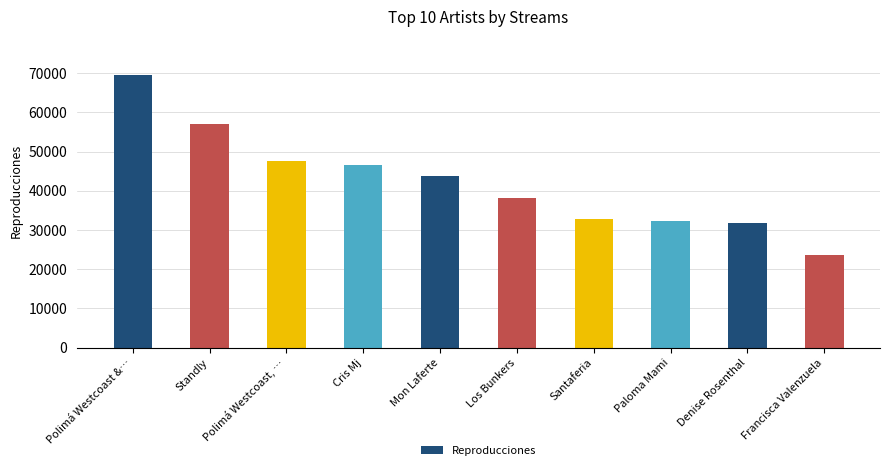

Reading left to right, list all the values displayed in this chart.

69492	56961	47517	46558	43831	38223	32752	32278	31710	23548